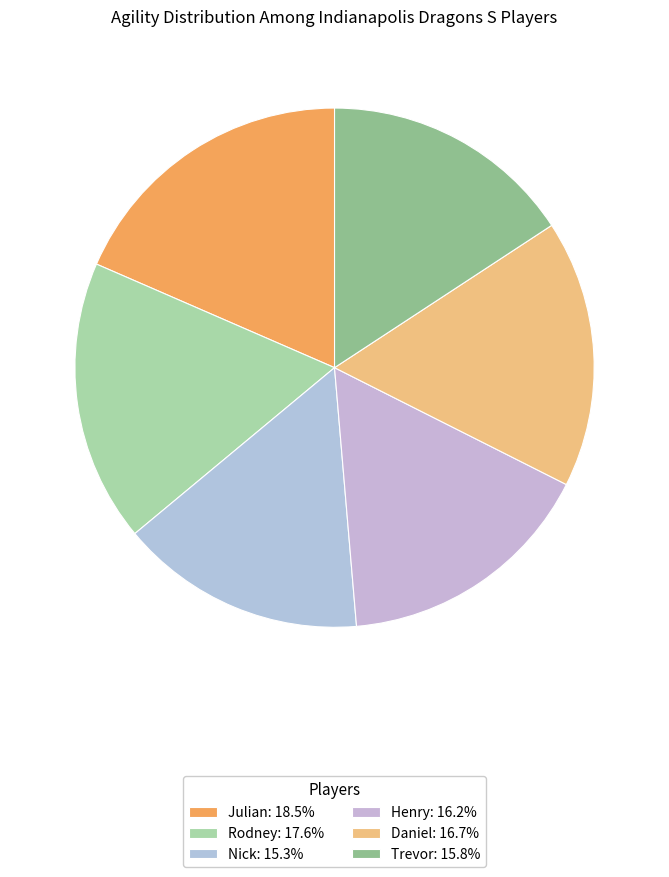

To the nearest percent, what is the combined percentage of Henry and Daniel?

33%